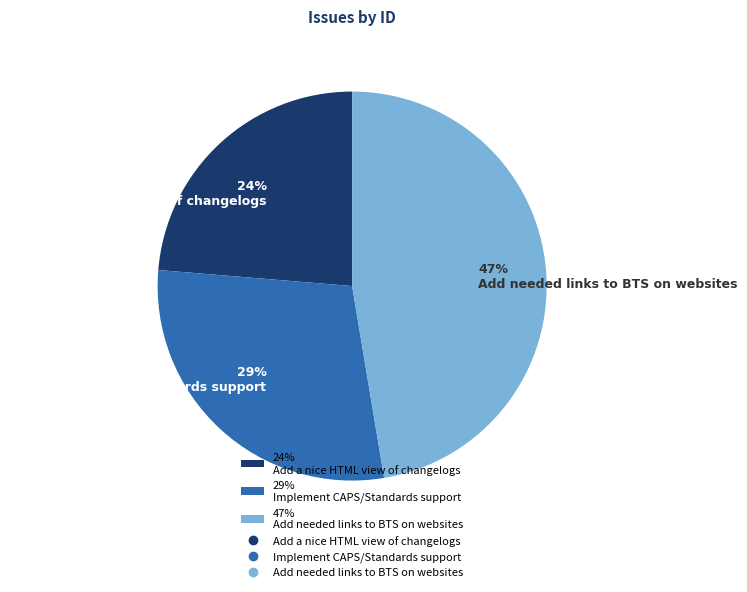

Which category has the biggest portion of the pie?

47% Add needed links to BTS on websites